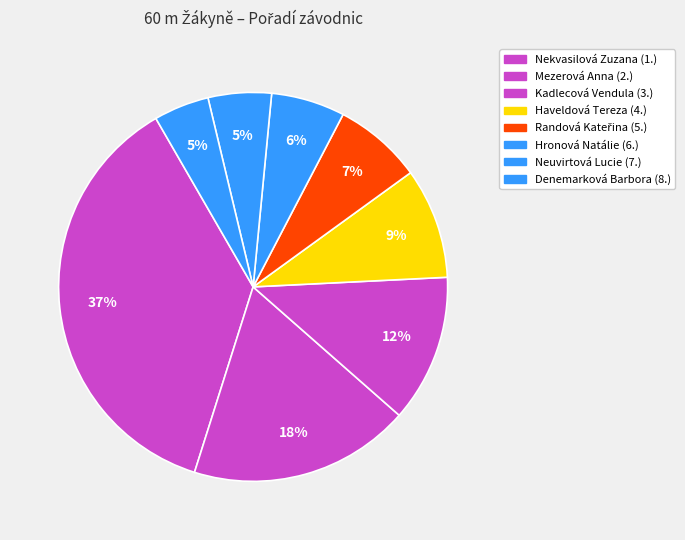

How many slices are in this pie chart?

8